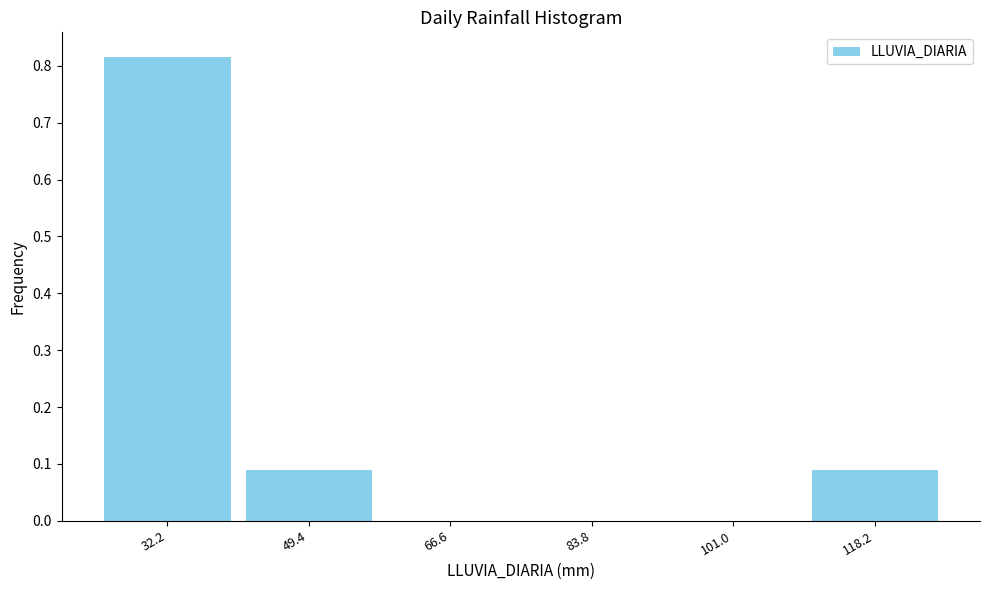

What is the sum of the values at 32.2 and 49.4?

0.9